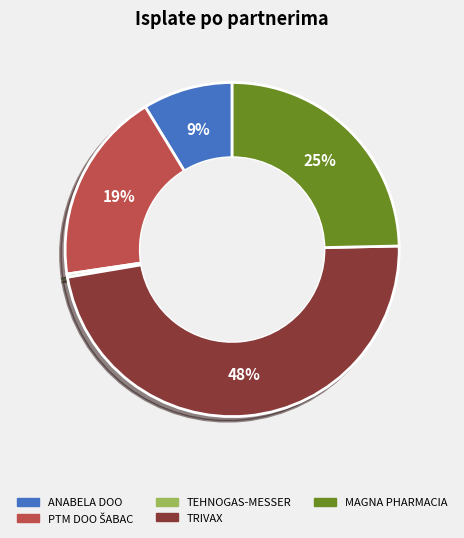

How many segments does this pie chart have?

5